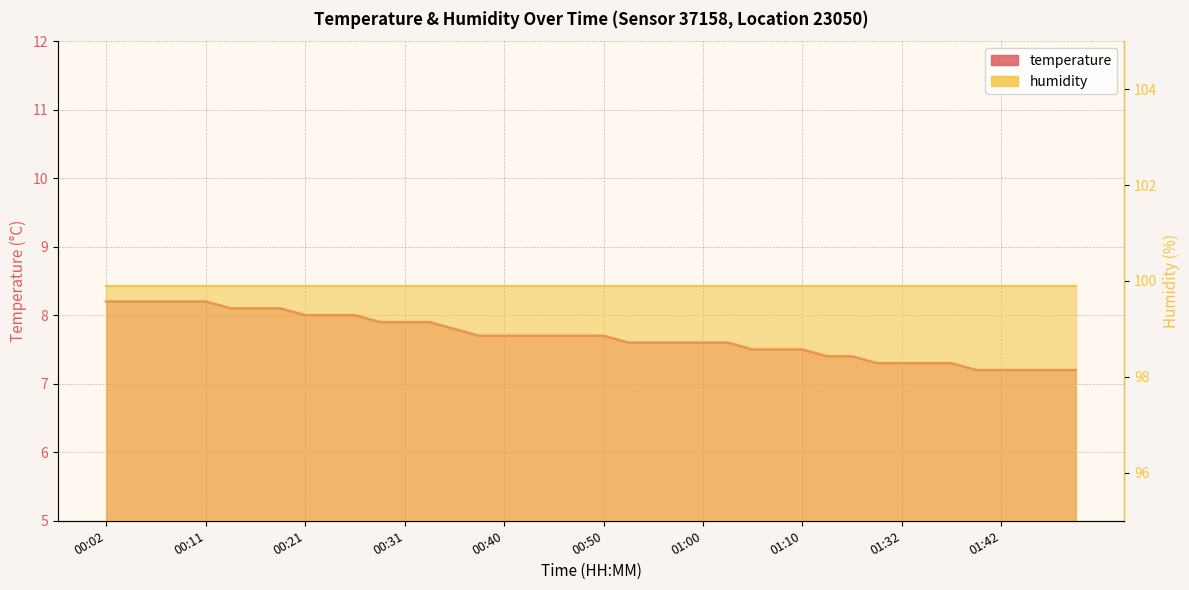

What is the ratio of the value at 00:58 to the value at 00:14?

0.9